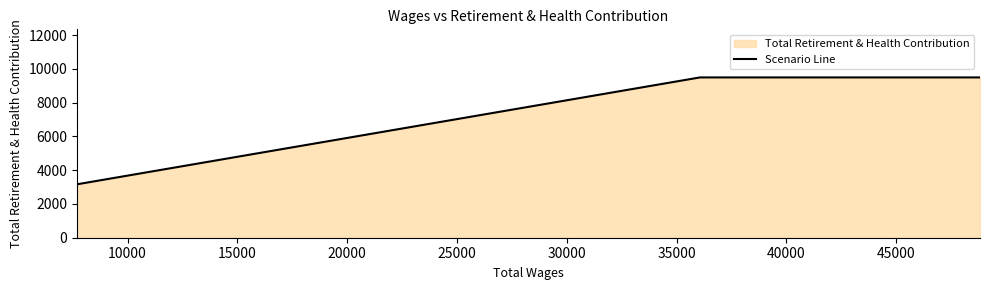

What is the maximum value shown in the chart?

9489